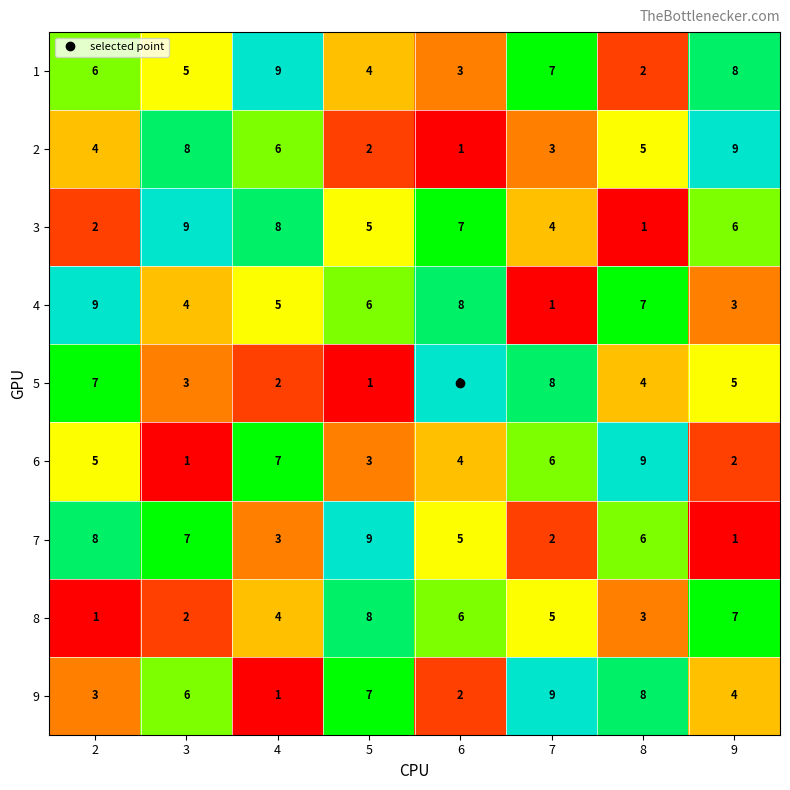

How many series are shown in this chart?

9